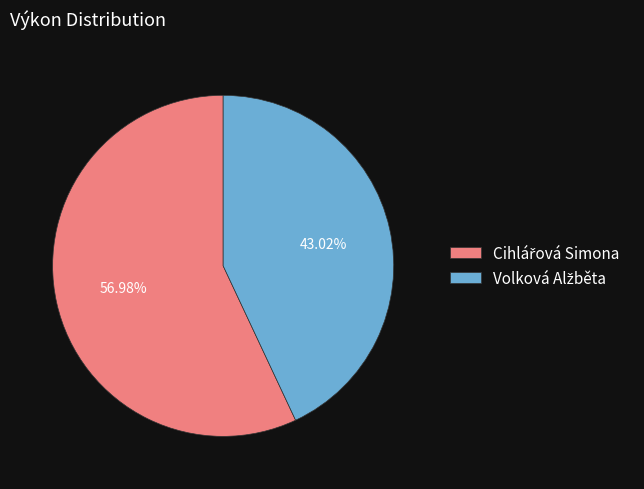

Does any single category account for the majority?

Yes